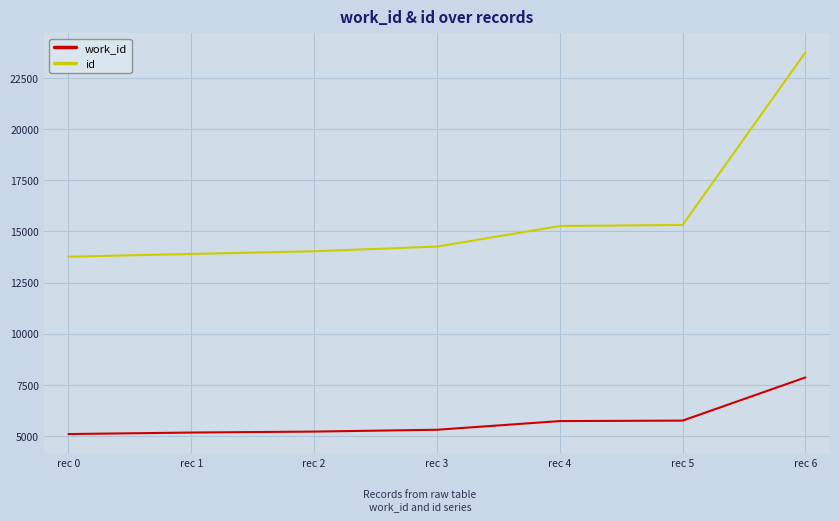

True or false: id and work_id cross at least once.

False